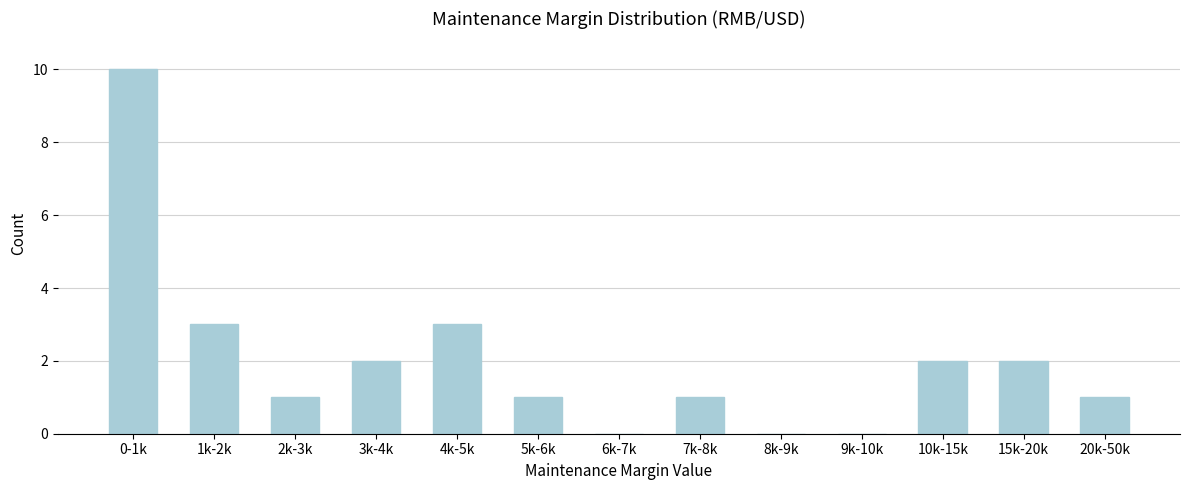

Reading right to left, extract all data points from this chart.

20k-50k=1	15k-20k=2	10k-15k=2	9k-10k=0	8k-9k=0	7k-8k=1	6k-7k=0	5k-6k=1	4k-5k=3	3k-4k=2	2k-3k=1	1k-2k=3	0-1k=10